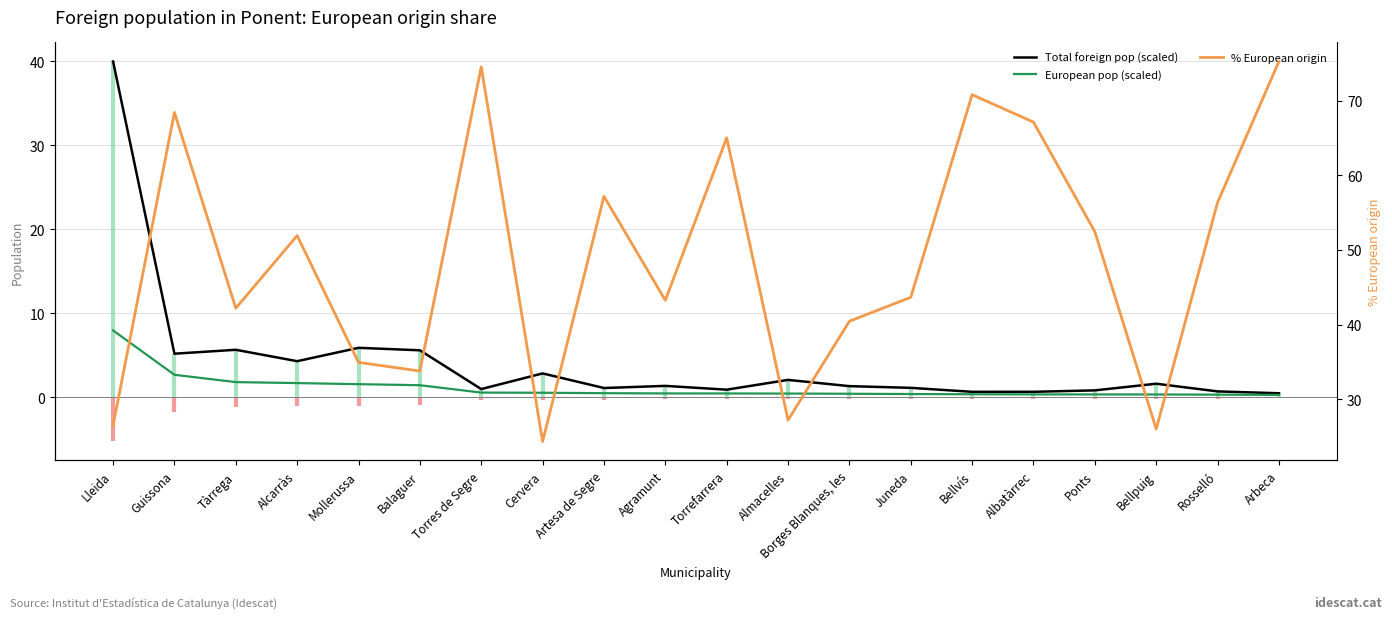

At which label does European pop (scaled) reach its minimum?

Arbeca